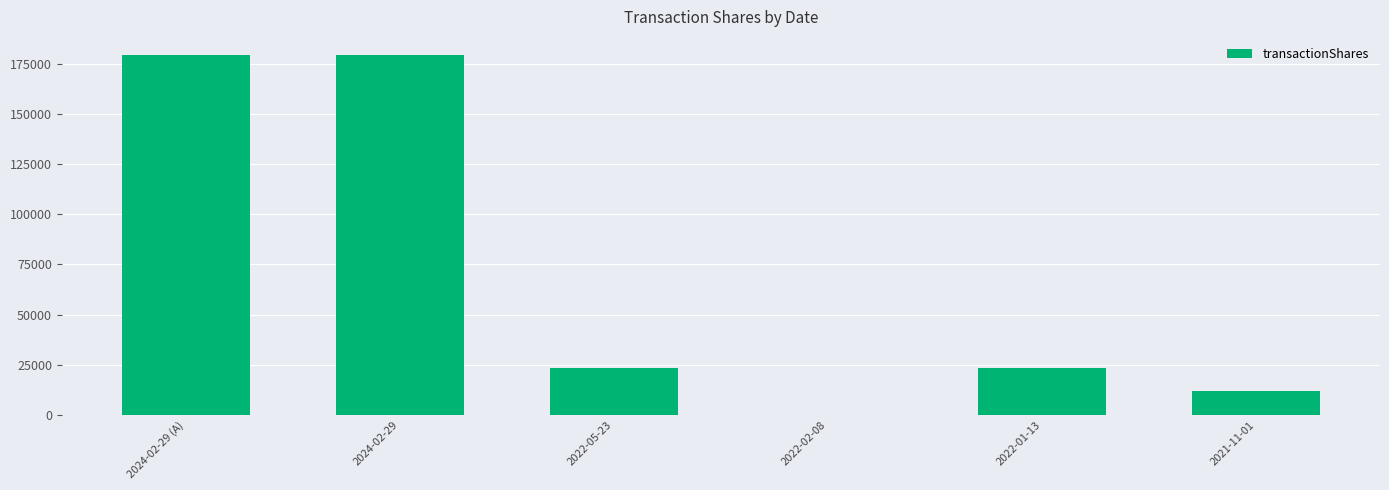

What is the change in value from 2024-02-29 (A) to 2022-02-08?

-179465